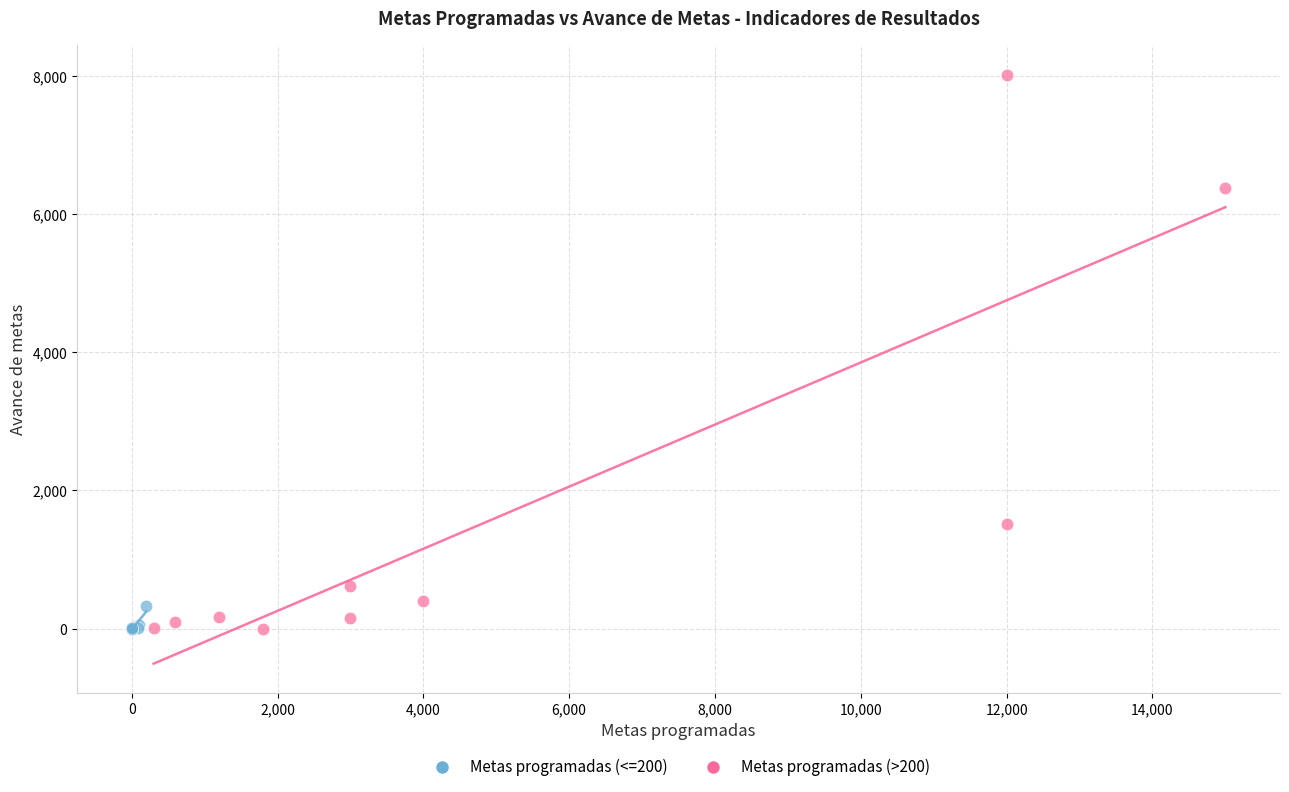

Which series reaches the maximum Y coordinate?

Metas programadas (>200)